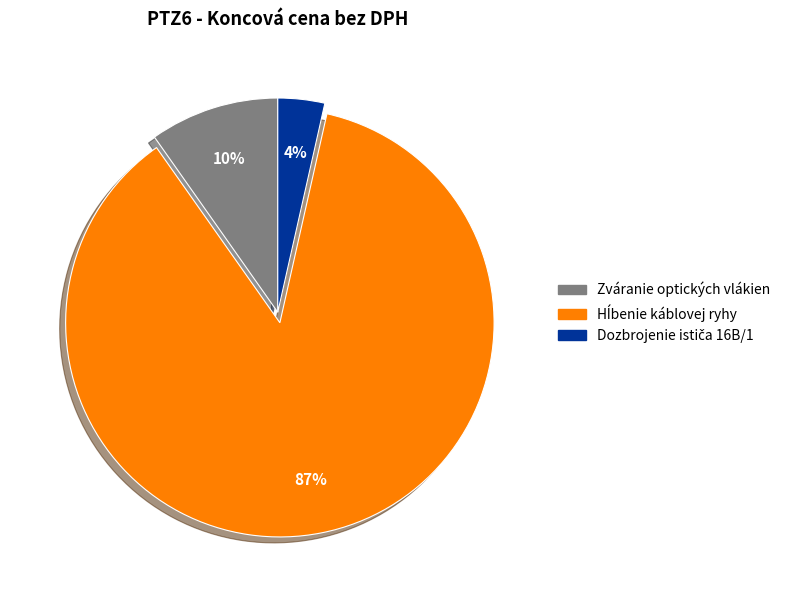

The Zváranie optických vlákien slice represents 10% of the pie. True or false?

True